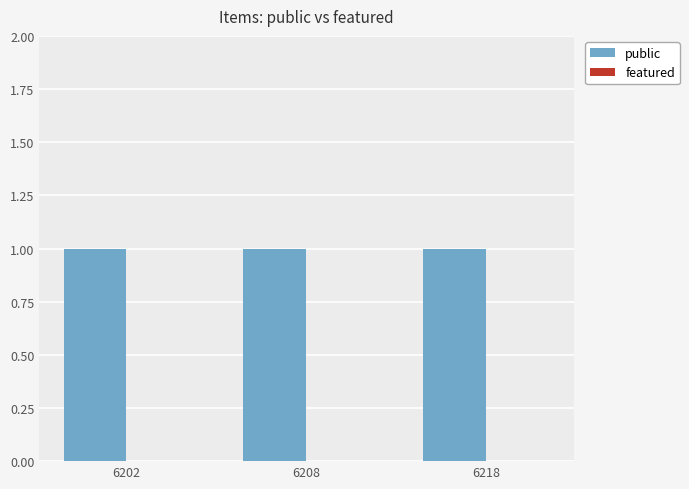

What are all the series names shown in the legend?

public, featured